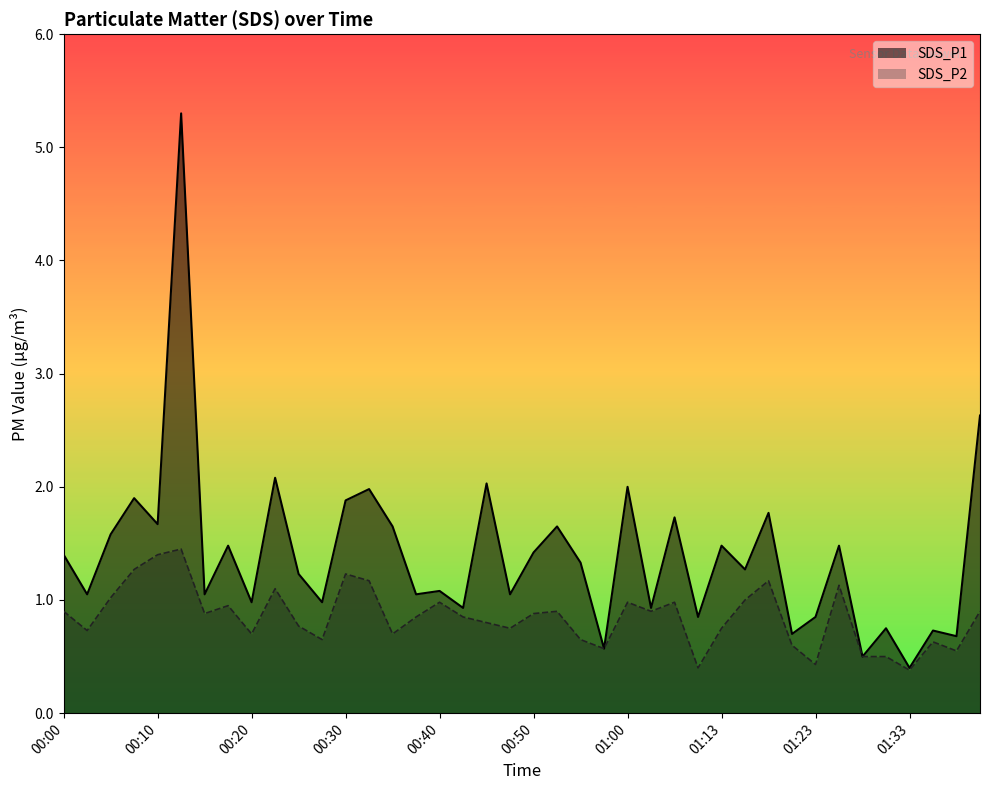

In SDS_P1, how many points are higher than both neighbors (excluding endpoints)?

15